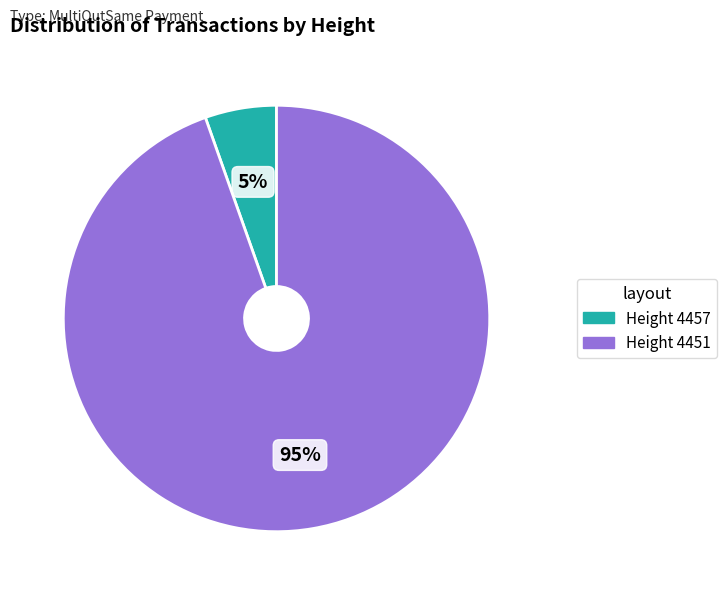

Does any single category account for the majority?

Yes